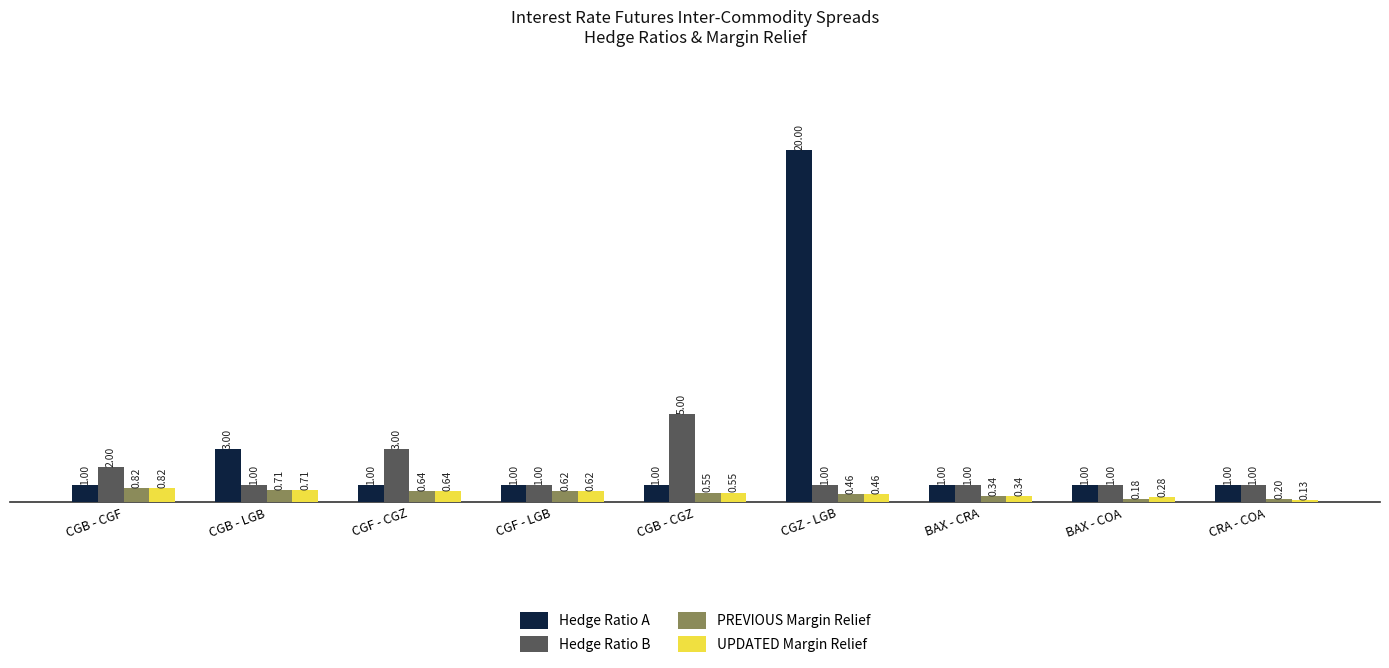

What is the spread (max minus min) of values at CGB - CGF?

1.2